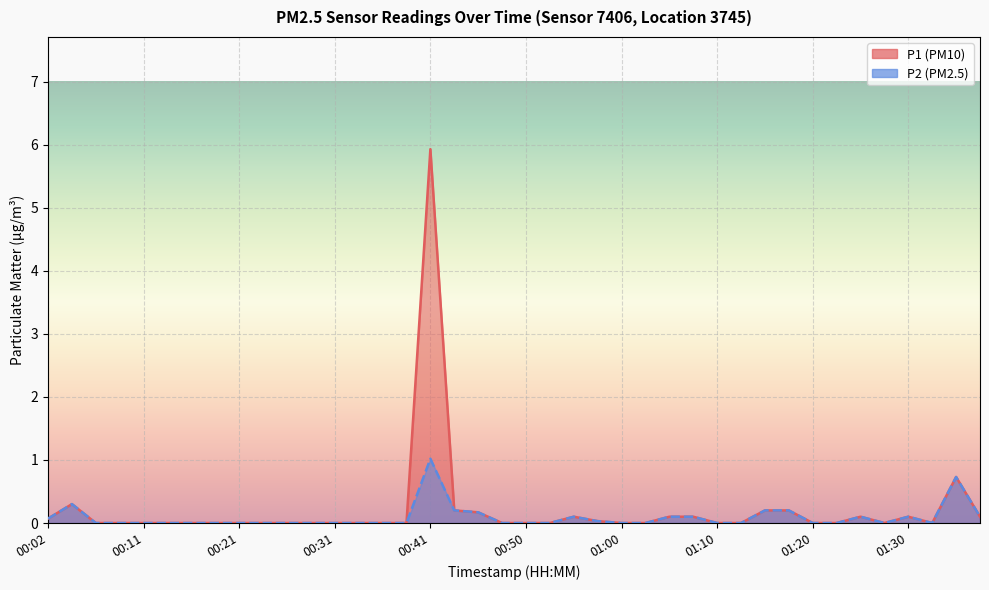

Reading left to right, what are all the values shown in this chart?

P1: 0.1	0.3	0.0	0.0	0.0	0.0	0.0	0.0	0.0	0.0	0.0	0.0	0.0	0.0	0.0	0.0	5.9	0.2	0.2	0.0	0.0	0.0	0.1	0.0	0.0	0.0	0.1	0.1	0.0	0.0	0.2	0.2	0.0	0.0	0.1	0.0	0.1	0.0	0.7	0.1
P2: 0.1	0.3	0.0	0.0	0.0	0.0	0.0	0.0	0.0	0.0	0.0	0.0	0.0	0.0	0.0	0.0	1.0	0.2	0.2	0.0	0.0	0.0	0.1	0.0	0.0	0.0	0.1	0.1	0.0	0.0	0.2	0.2	0.0	0.0	0.1	0.0	0.1	0.0	0.7	0.1